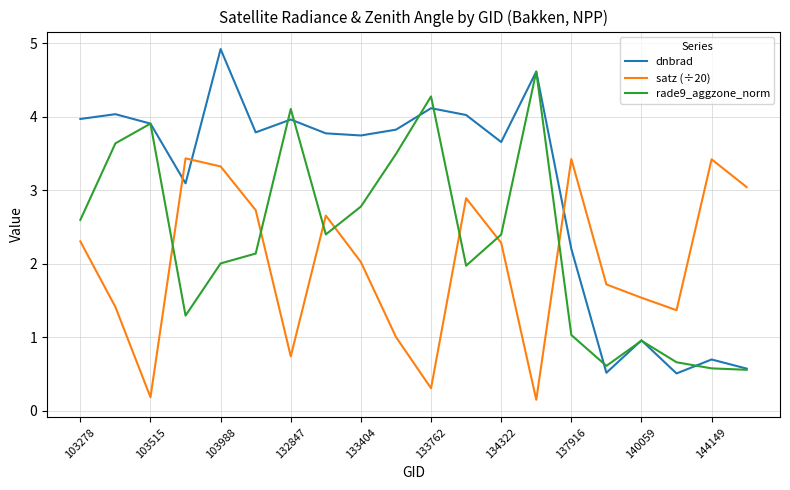

What are all the series names shown in the legend?

dnbrad, satz (÷20), rade9_aggzone_norm